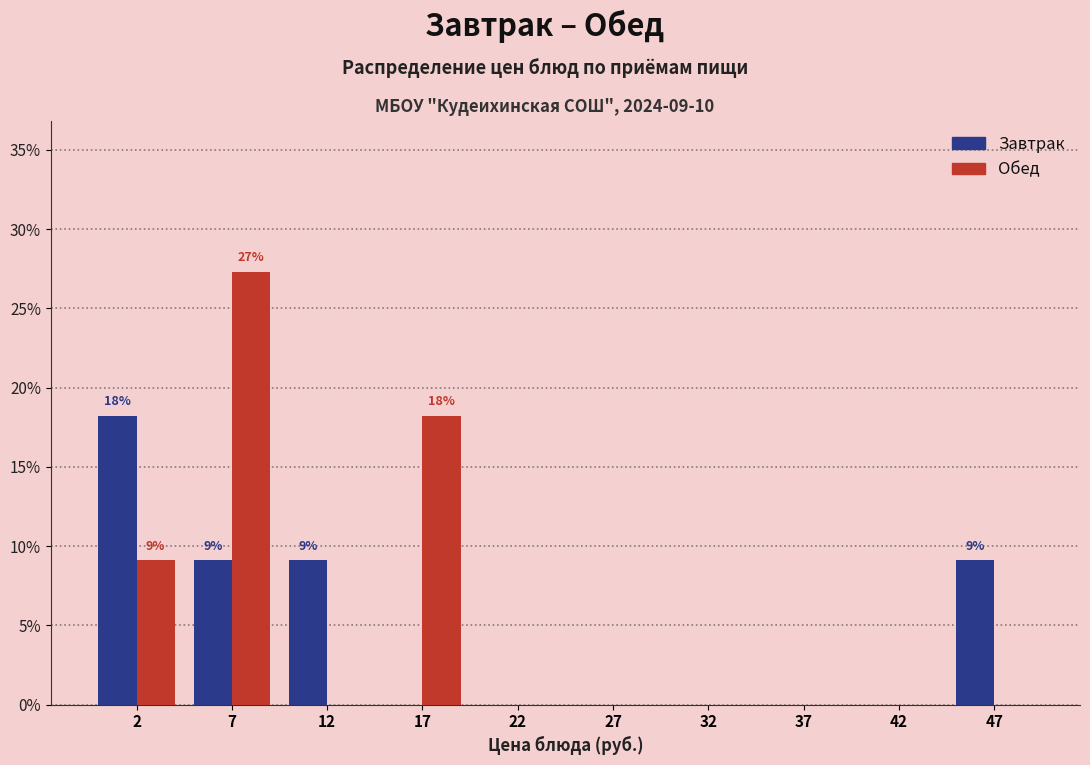

In the Завтрак series, which range on the x-axis has the tallest bar?

0 to 5